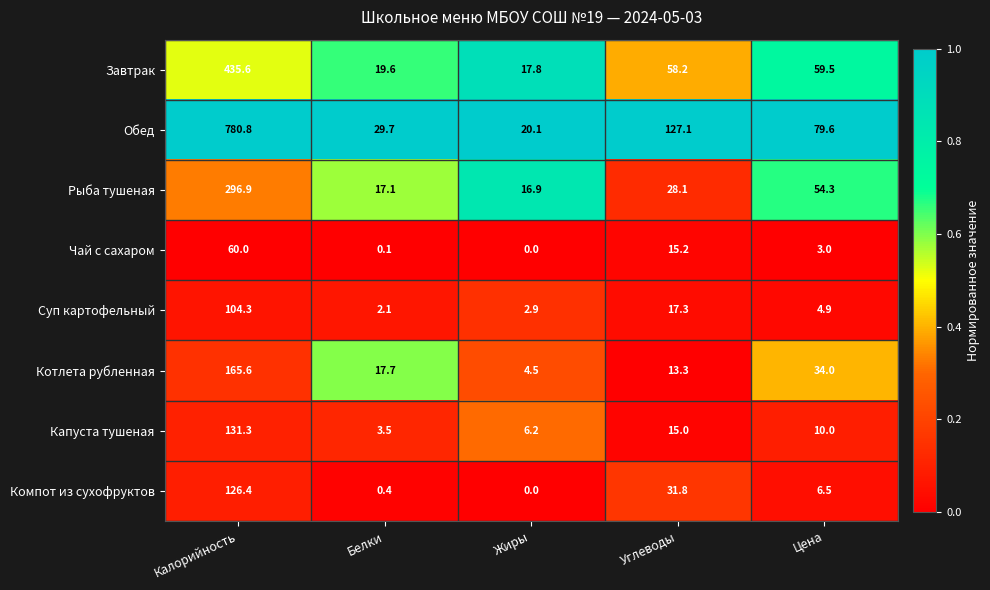

What is the average value of the Рыба тушеная series?

82.7